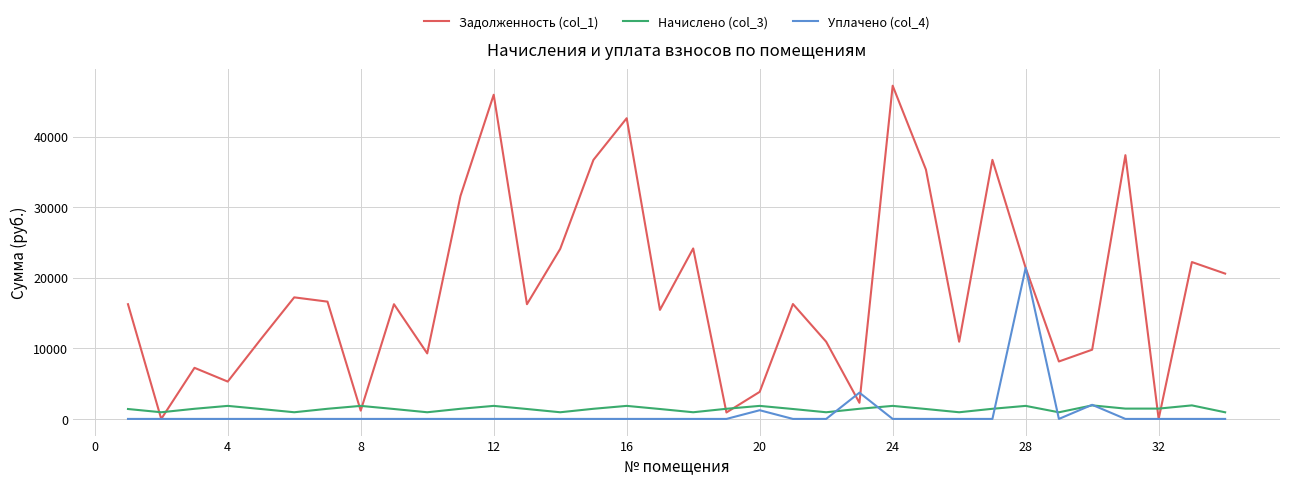

What is the difference between the maximum and minimum values in the Задолженность (col_1) series?

47203.3